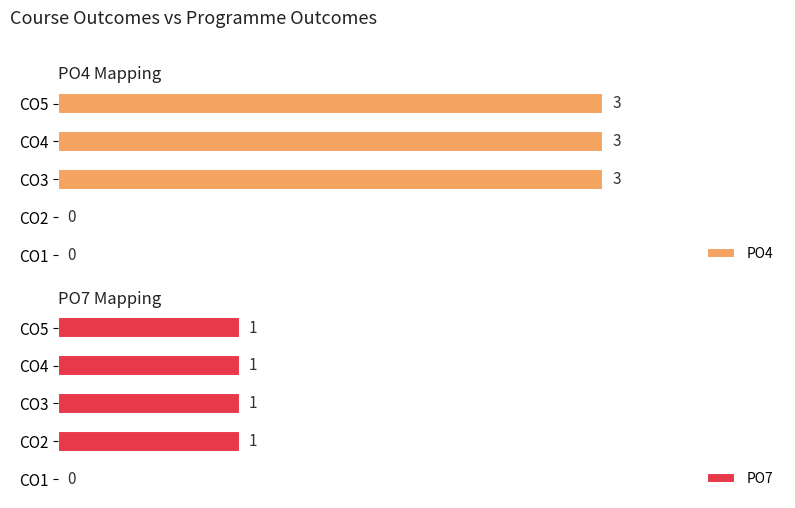

What is the value of the PO4 bar at the 3rd from the left?

3